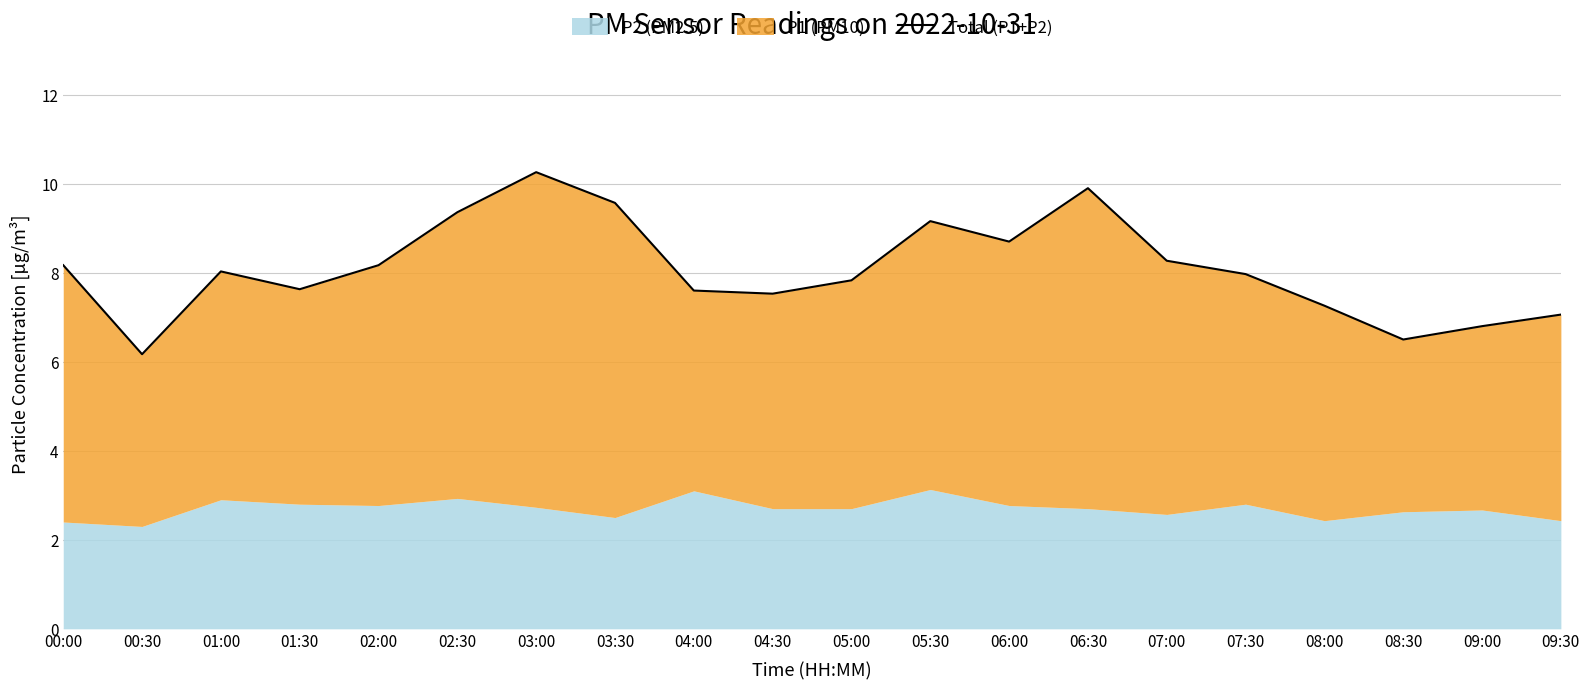

Reading left to right, transcribe all the data shown in this chart.

00:00=8.2	00:30=6.2	01:00=8.0	01:30=7.6	02:00=8.2	02:30=9.4	03:00=10.3	03:30=9.6	04:00=7.6	04:30=7.5	05:00=7.8	05:30=9.2	06:00=8.7	06:30=9.9	07:00=8.3	07:30=8.0	08:00=7.3	08:30=6.5	09:00=6.8	09:30=7.1